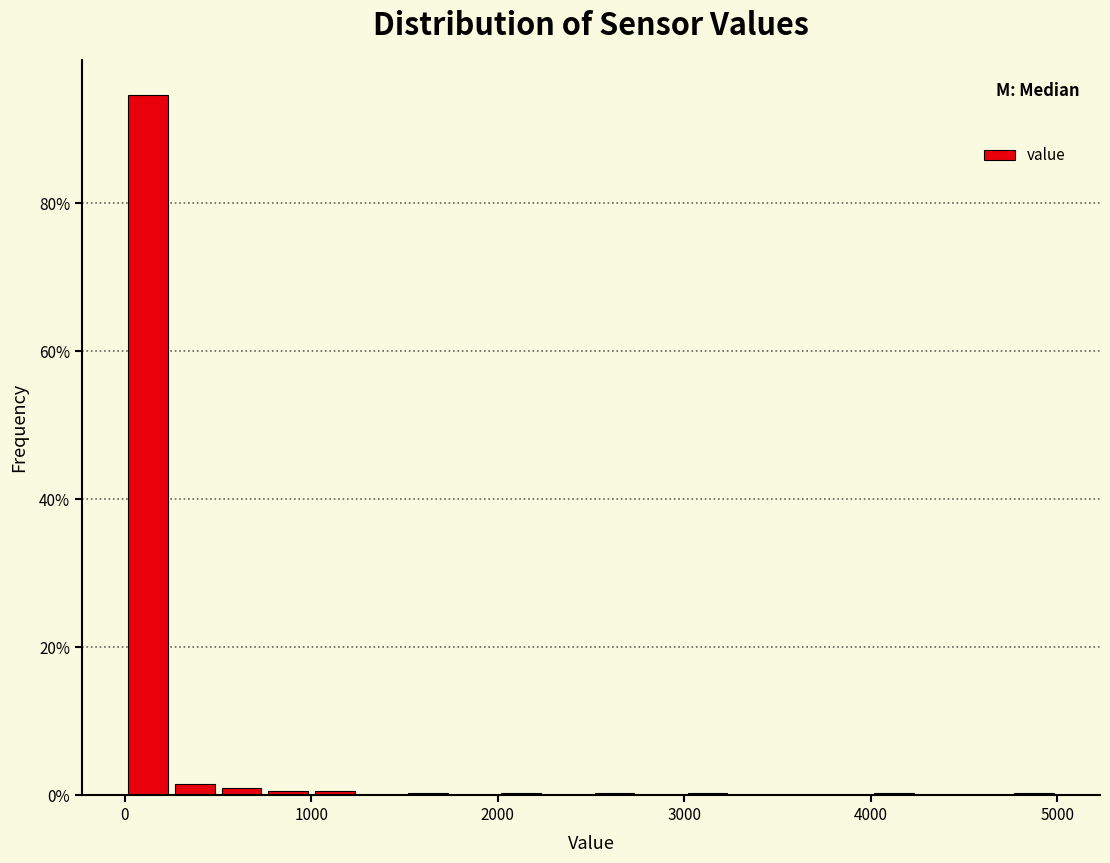

Read against the x-axis, roughly where is the centre of the tallest bar?

100